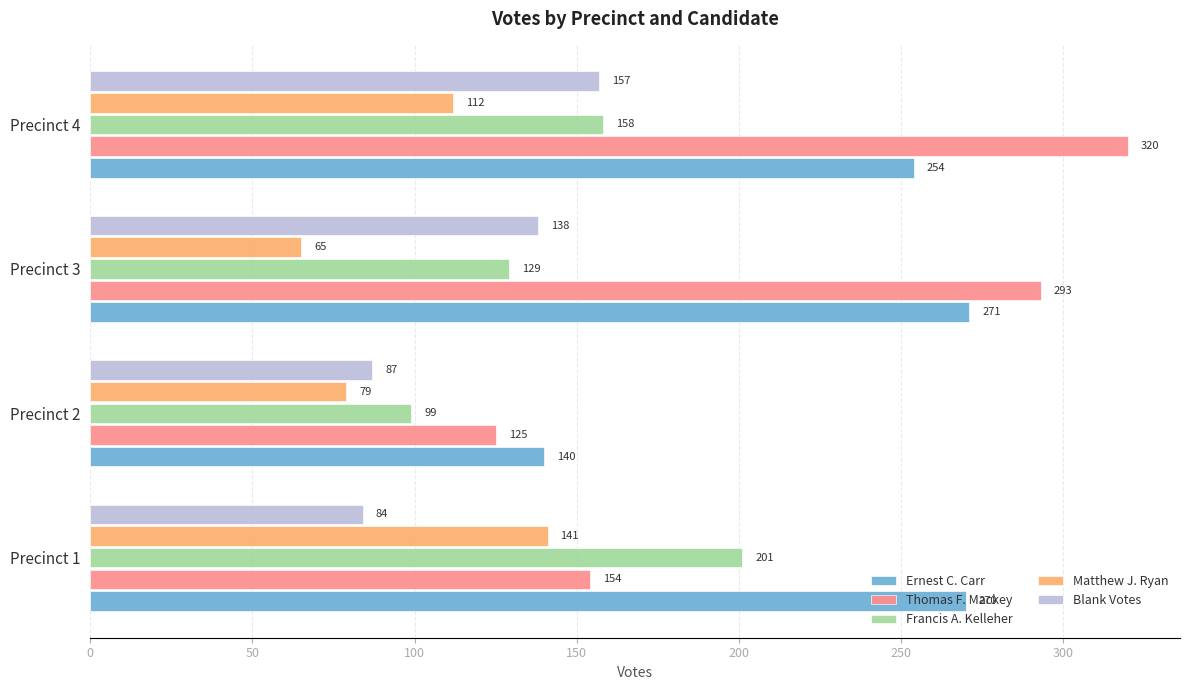

What is the sum of the Matthew J. Ryan values at Precinct 1 and Precinct 4?

253